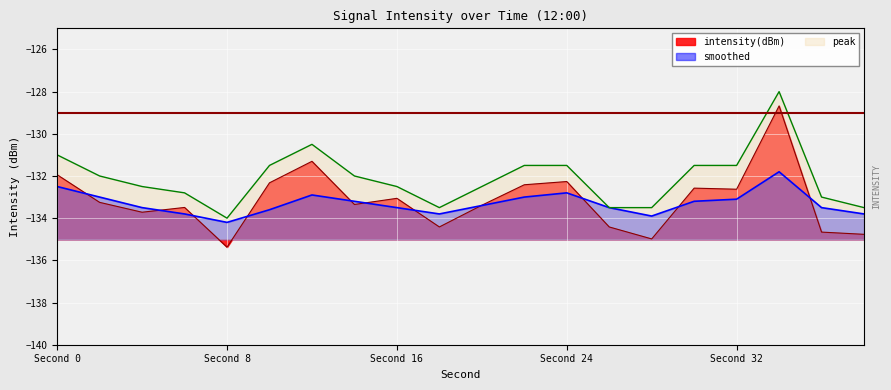

True or false: intensity(dBm) and peak cross at least once.

False